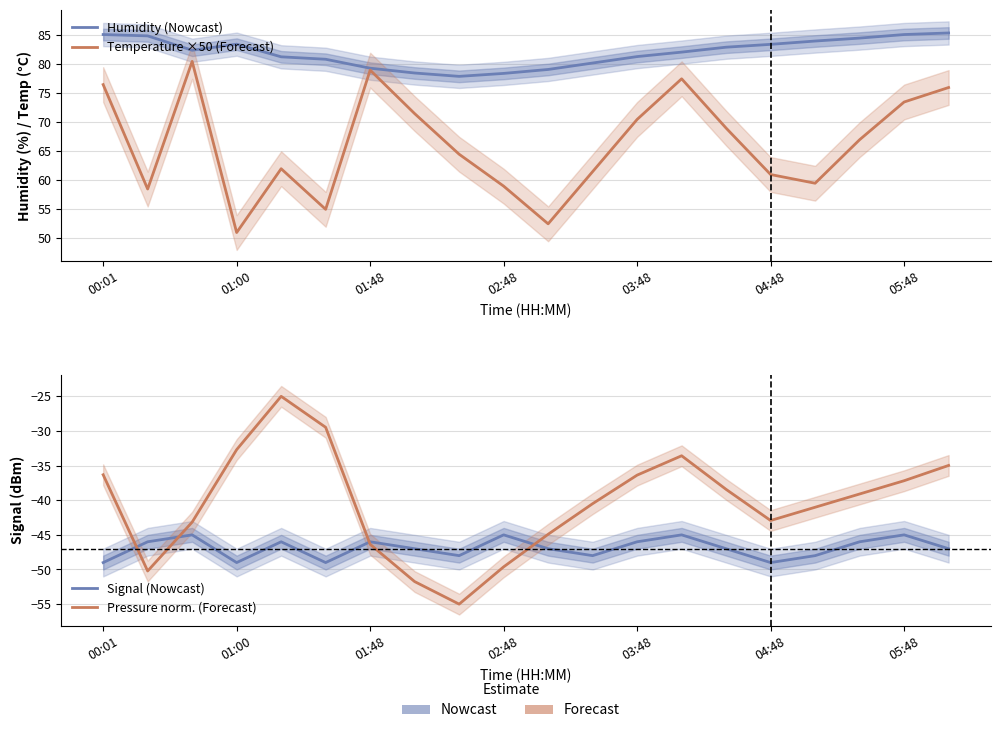

Which series ends up on top after the final intersection of Signal (Nowcast) and Pressure norm. (Forecast)?

Pressure norm. (Forecast)